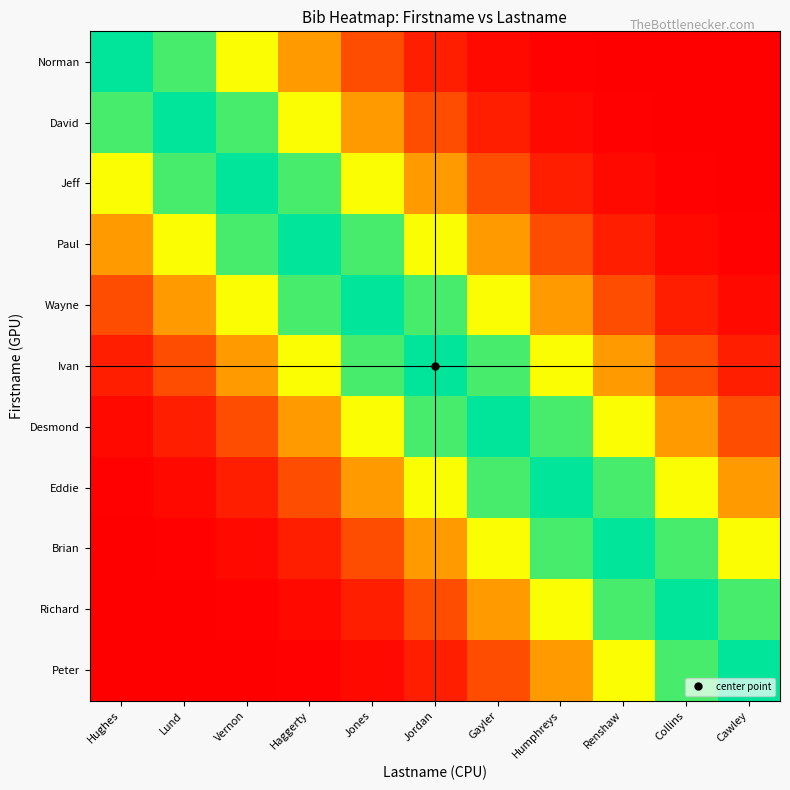

Reading left to right, extract all data points from this chart.

Norman: Hughes=100.0	Lund=90.5	Vernon=67.0	Haggerty=40.7	Jones=20.2	Jordan=8.2	Gayler=2.7	Humphreys=0.7	Renshaw=0.2	Collins=0.0	Cawley=0.0
David: Hughes=90.5	Lund=100.0	Vernon=90.5	Haggerty=67.0	Jones=40.7	Jordan=20.2	Gayler=8.2	Humphreys=2.7	Renshaw=0.7	Collins=0.2	Cawley=0.0
Jeff: Hughes=67.0	Lund=90.5	Vernon=100.0	Haggerty=90.5	Jones=67.0	Jordan=40.7	Gayler=20.2	Humphreys=8.2	Renshaw=2.7	Collins=0.7	Cawley=0.2
Paul: Hughes=40.7	Lund=67.0	Vernon=90.5	Haggerty=100.0	Jones=90.5	Jordan=67.0	Gayler=40.7	Humphreys=20.2	Renshaw=8.2	Collins=2.7	Cawley=0.7
Wayne: Hughes=20.2	Lund=40.7	Vernon=67.0	Haggerty=90.5	Jones=100.0	Jordan=90.5	Gayler=67.0	Humphreys=40.7	Renshaw=20.2	Collins=8.2	Cawley=2.7
Ivan: Hughes=8.2	Lund=20.2	Vernon=40.7	Haggerty=67.0	Jones=90.5	Jordan=100.0	Gayler=90.5	Humphreys=67.0	Renshaw=40.7	Collins=20.2	Cawley=8.2
Desmond: Hughes=2.7	Lund=8.2	Vernon=20.2	Haggerty=40.7	Jones=67.0	Jordan=90.5	Gayler=100.0	Humphreys=90.5	Renshaw=67.0	Collins=40.7	Cawley=20.2
Eddie: Hughes=0.7	Lund=2.7	Vernon=8.2	Haggerty=20.2	Jones=40.7	Jordan=67.0	Gayler=90.5	Humphreys=100.0	Renshaw=90.5	Collins=67.0	Cawley=40.7
Brian: Hughes=0.2	Lund=0.7	Vernon=2.7	Haggerty=8.2	Jones=20.2	Jordan=40.7	Gayler=67.0	Humphreys=90.5	Renshaw=100.0	Collins=90.5	Cawley=67.0
Richard: Hughes=0.0	Lund=0.2	Vernon=0.7	Haggerty=2.7	Jones=8.2	Jordan=20.2	Gayler=40.7	Humphreys=67.0	Renshaw=90.5	Collins=100.0	Cawley=90.5
Peter: Hughes=0.0	Lund=0.0	Vernon=0.2	Haggerty=0.7	Jones=2.7	Jordan=8.2	Gayler=20.2	Humphreys=40.7	Renshaw=67.0	Collins=90.5	Cawley=100.0